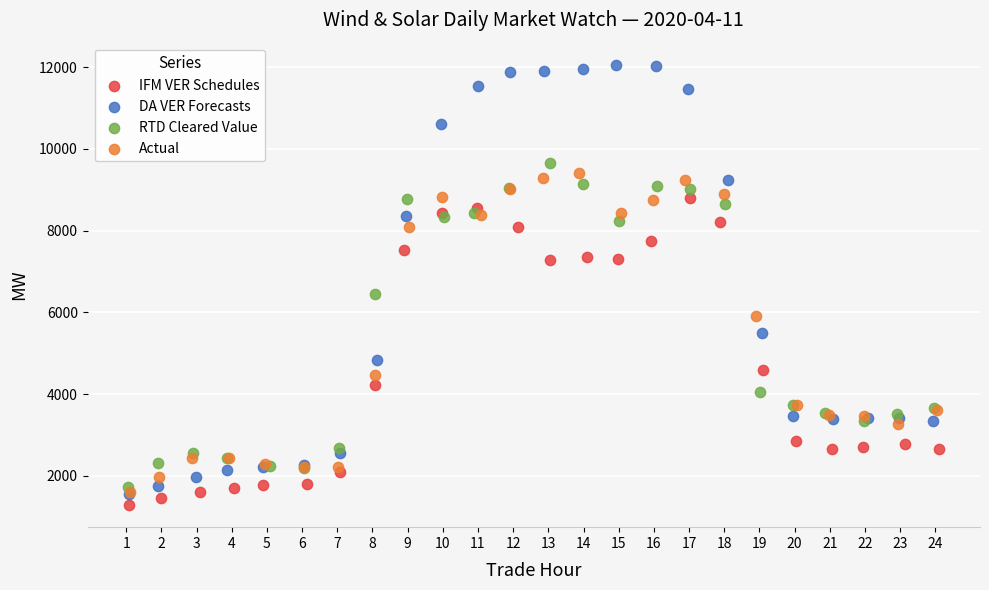

What are all the series names shown in the legend?

IFM VER Schedules, DA VER Forecasts, RTD Cleared Value, Actual